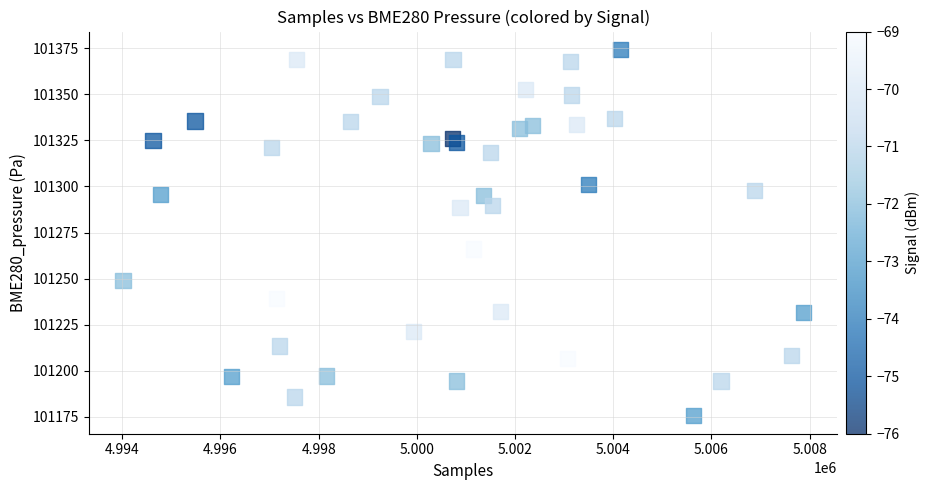

What is the range of X values (max minus min)?

13856.0